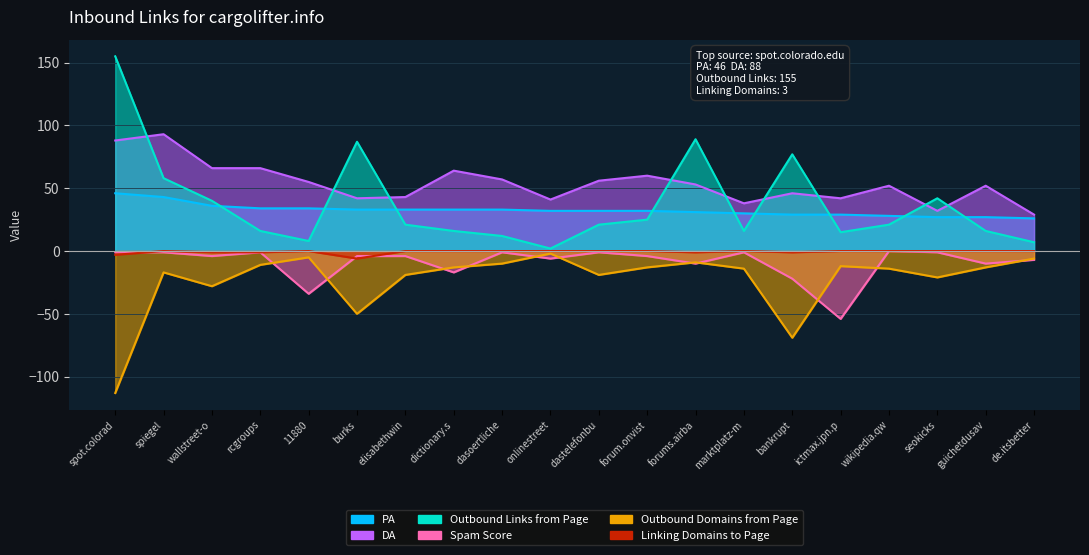

In DA, how many points are lower than both neighbors (excluding endpoints)?

5